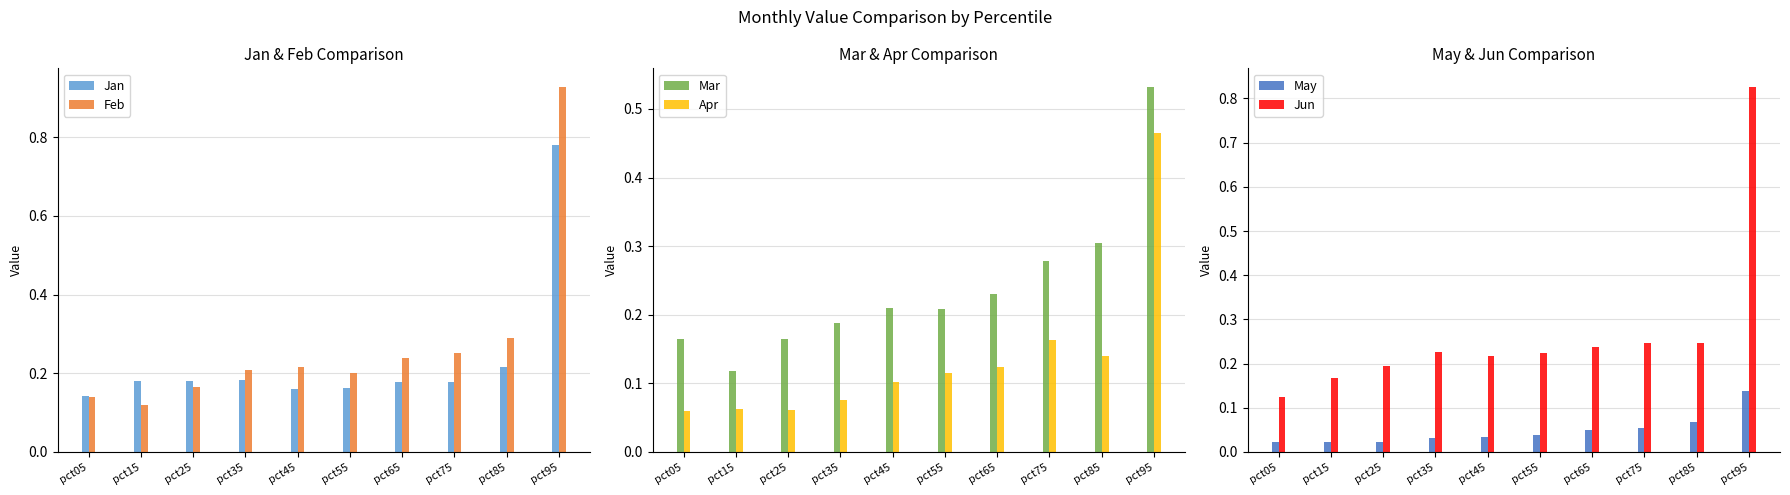

At how many categories does at least one series exceed 0?

10